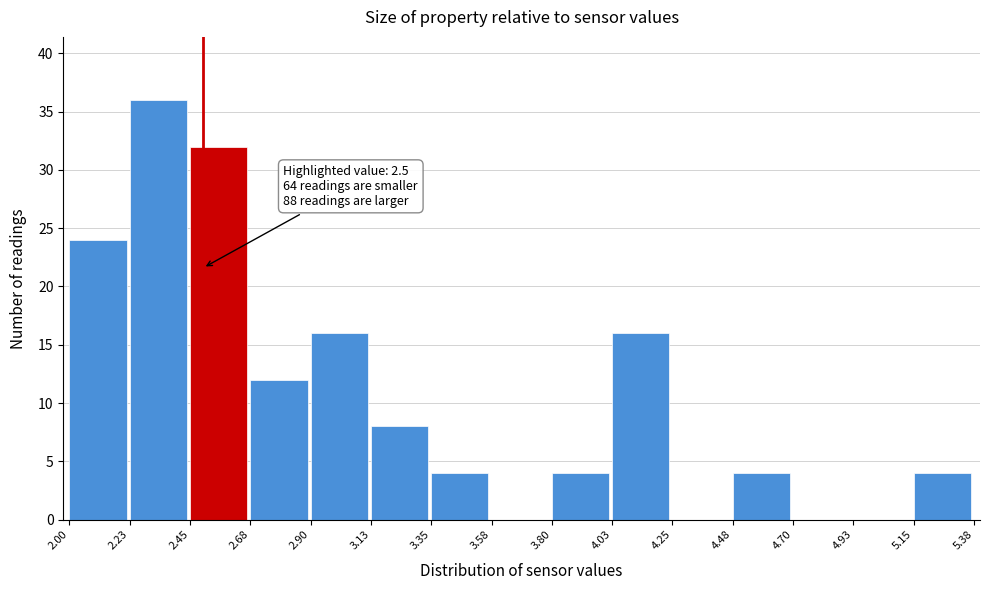

Which range on the x-axis has the tallest bar?

2.23 to 2.45